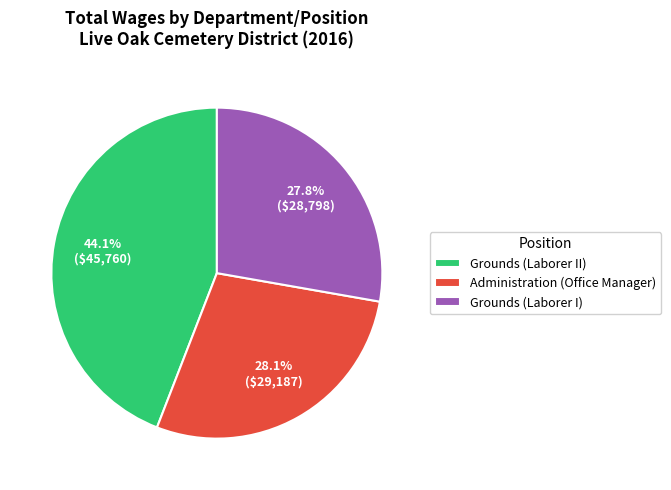

Does Grounds (Laborer II) represent more than half of the total?

No